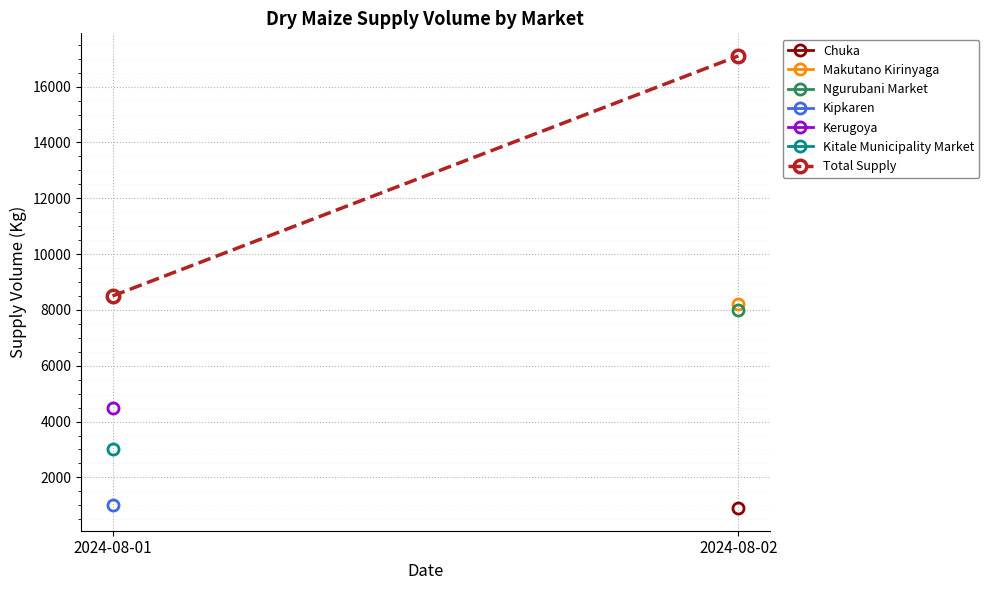

Rank the categories by value from highest to lowest.

2024-08-02, 2024-08-01